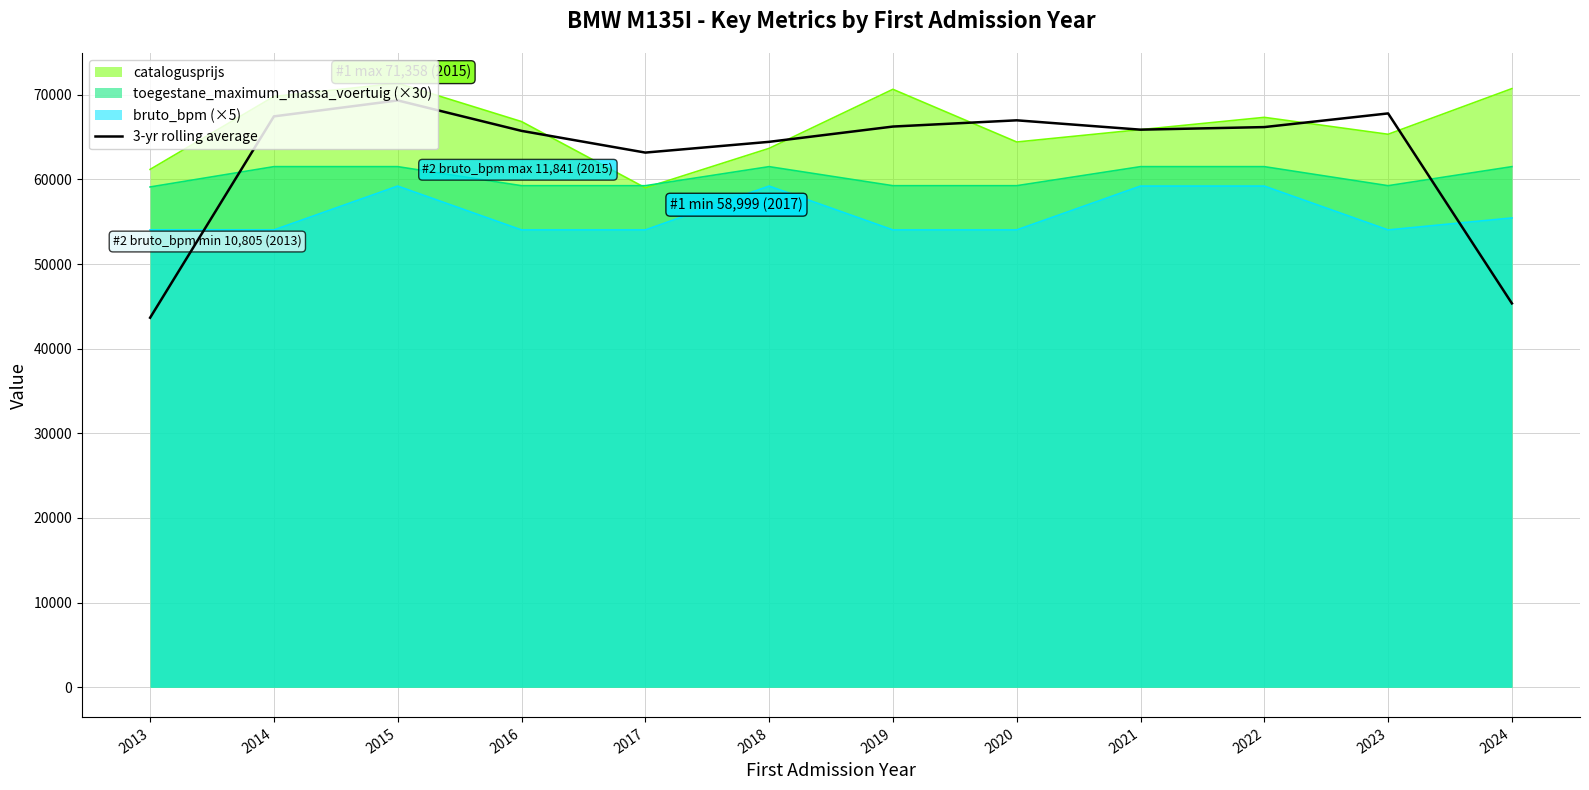

How many lines are shown in the chart?

4